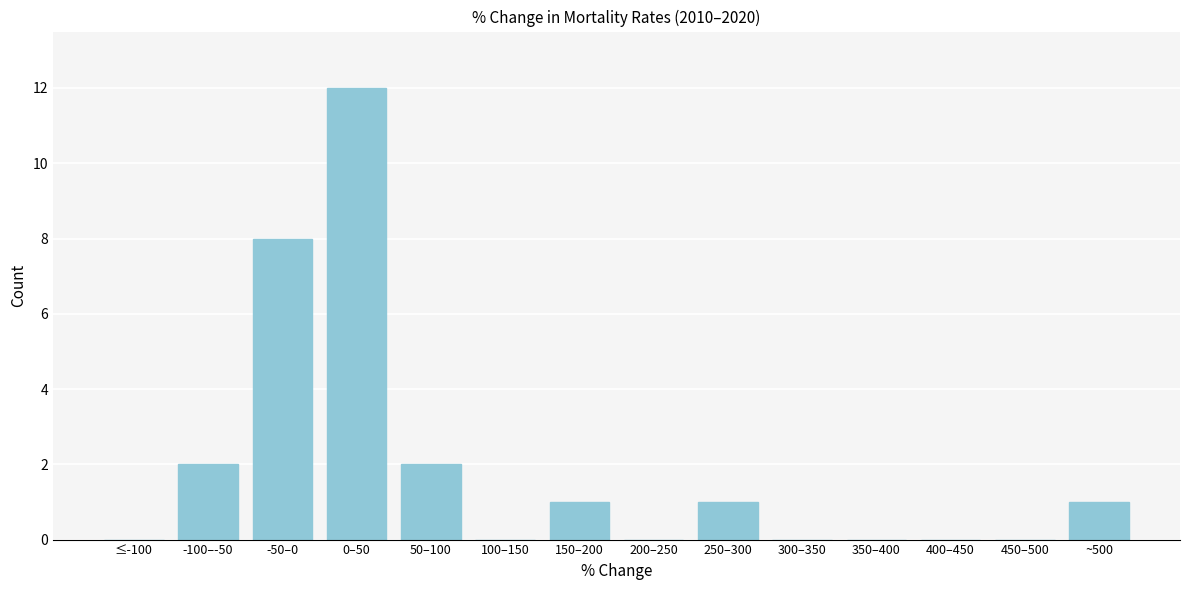

Reading left to right, what are all the values shown in this chart?

≤-100=0	-100–-50=2	-50–0=8	0–50=12	50–100=2	100–150=0	150–200=1	200–250=0	250–300=1	300–350=0	350–400=0	400–450=0	450–500=0	~500=1